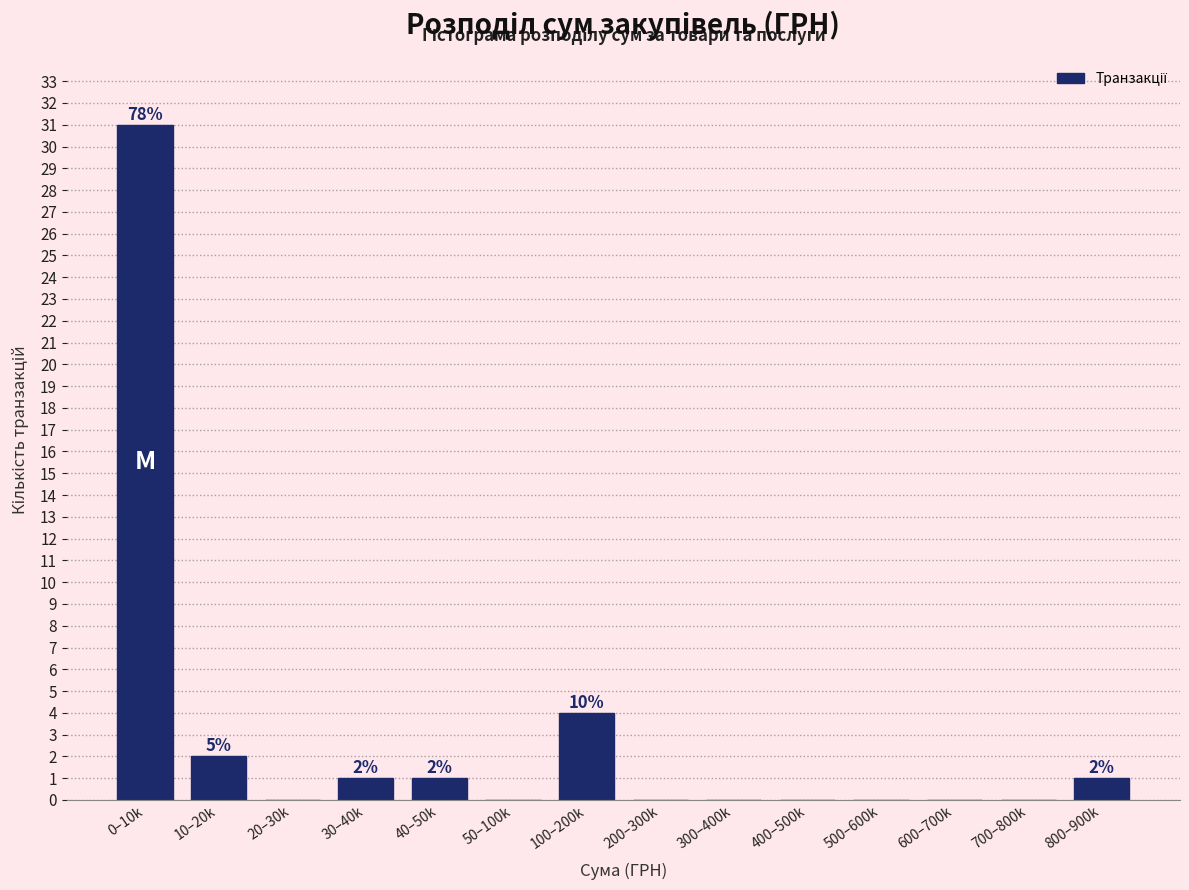

Reading right to left, extract all data points from this chart.

800–900k=1	700–800k=0	600–700k=0	500–600k=0	400–500k=0	300–400k=0	200–300k=0	100–200k=4	50–100k=0	40–50k=1	30–40k=1	20–30k=0	10–20k=2	0–10k=31